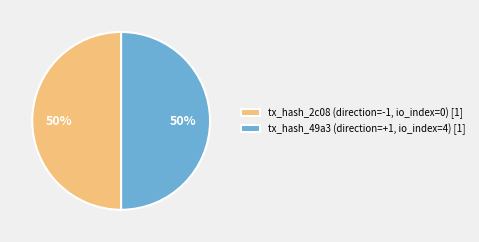

To the nearest percent, what is the average slice percentage?

50%